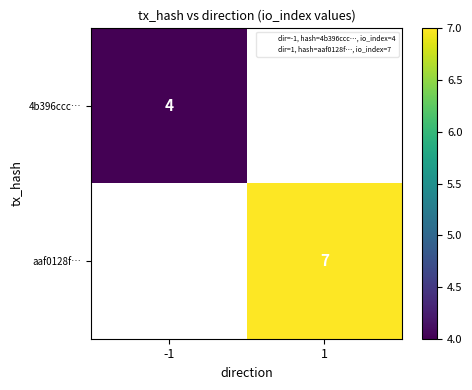

At how many categories does at least one series exceed 6?

1